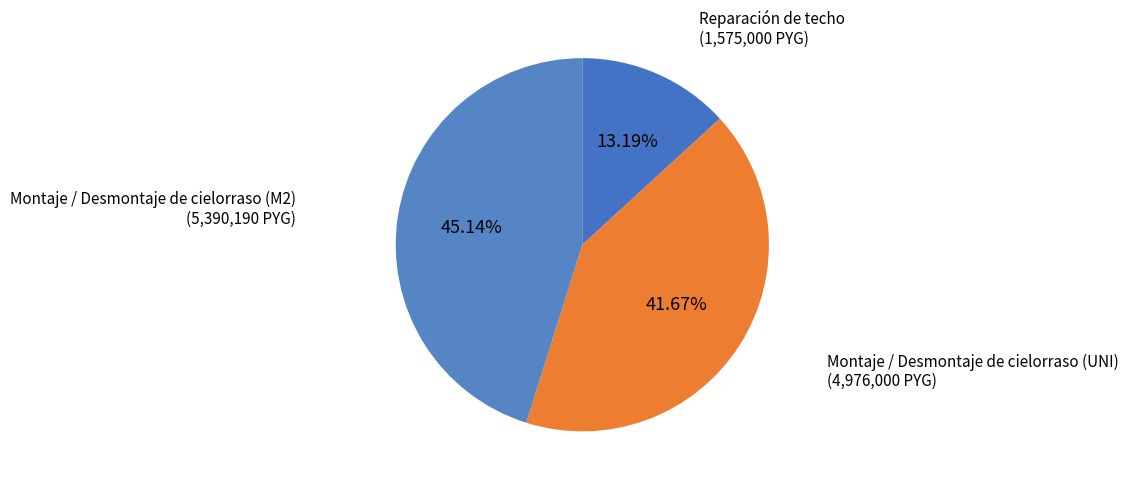

Count the number of slices in the pie.

3